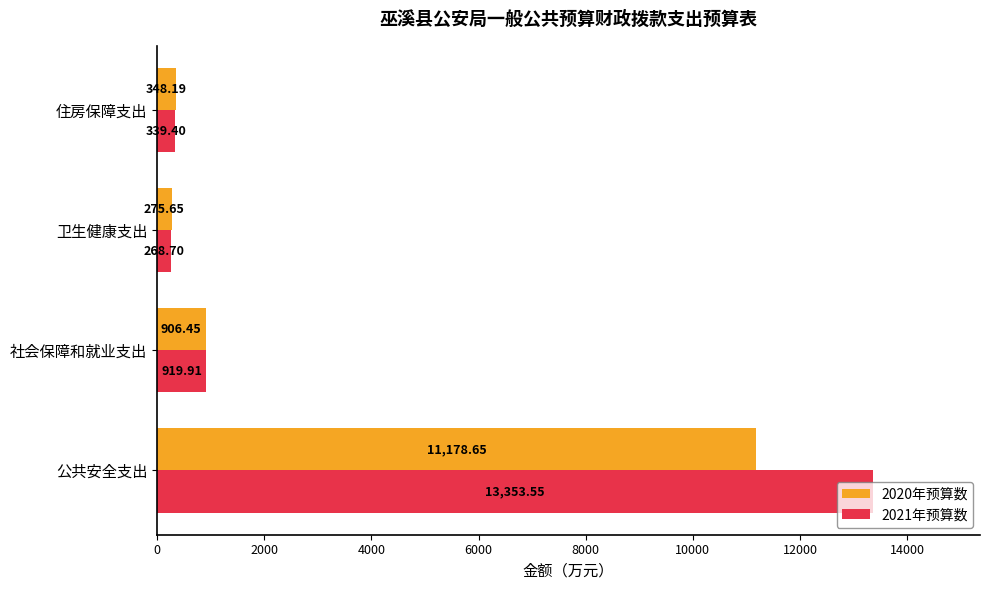

What is the sum of all 2020年预算数 values?

12708.9